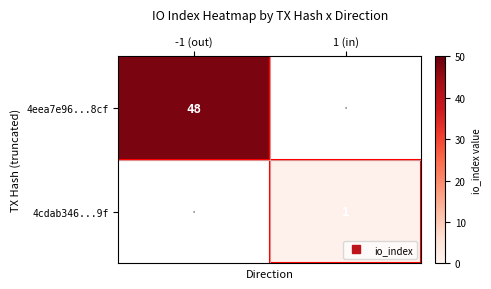

How many values in the 4cdab346...9f series are below 1?

1